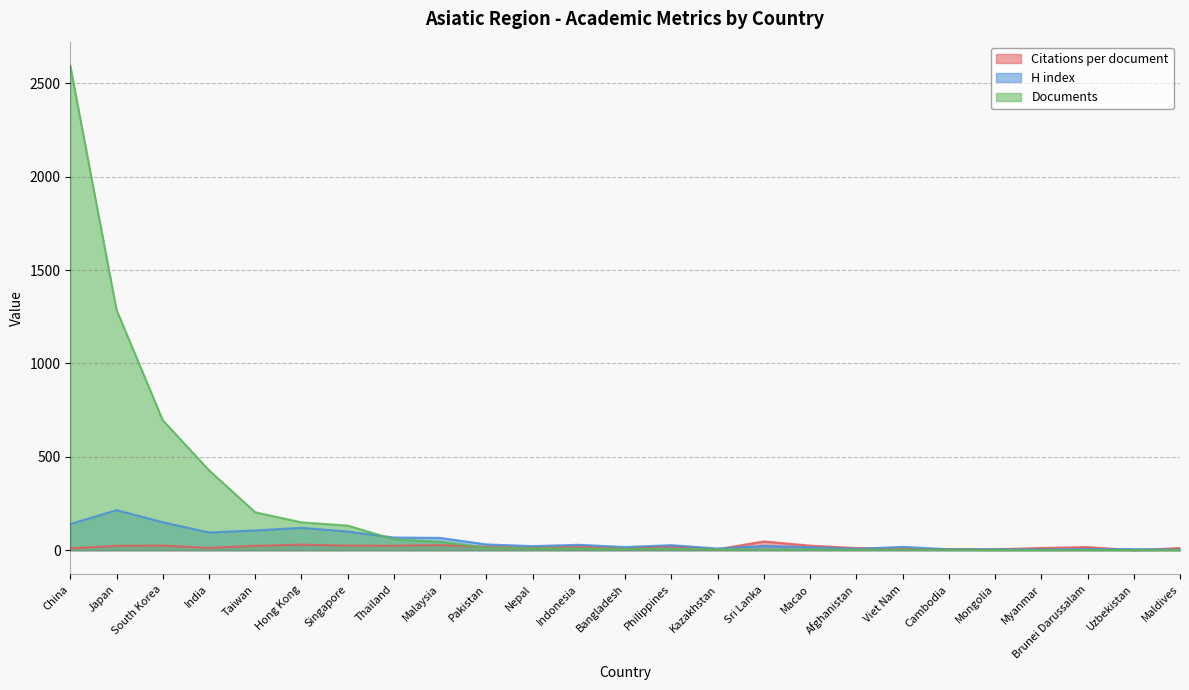

Read the Documents value at Afghanistan.

3.0